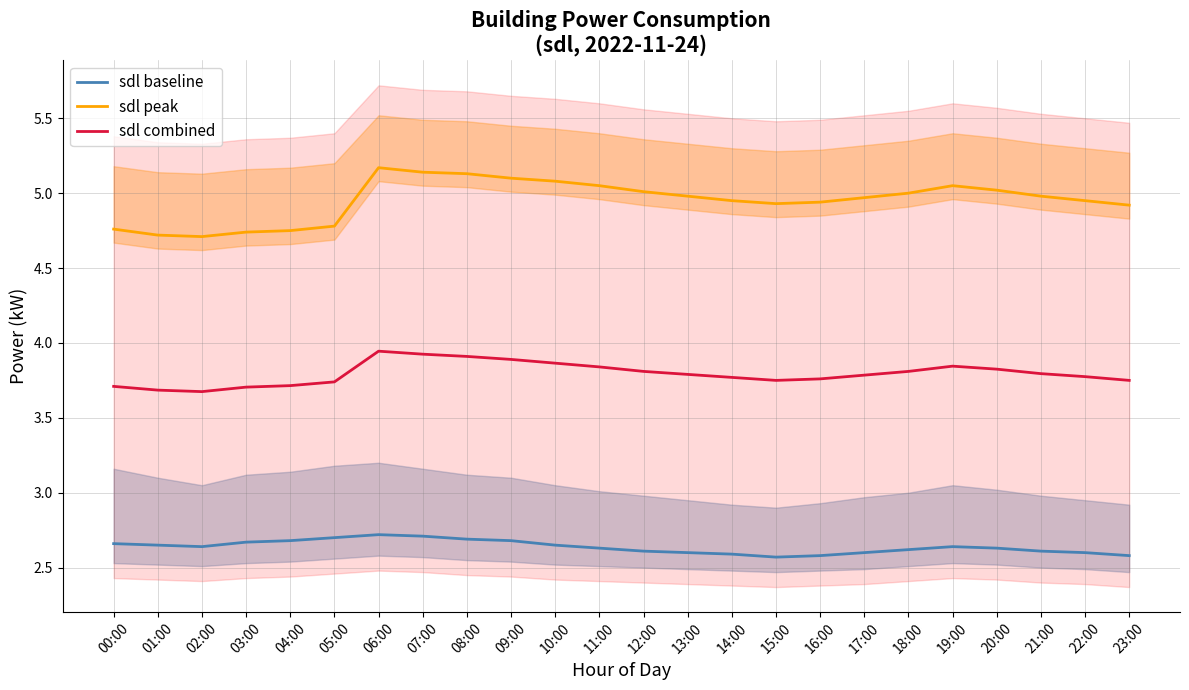

How many data points does each series have?

24